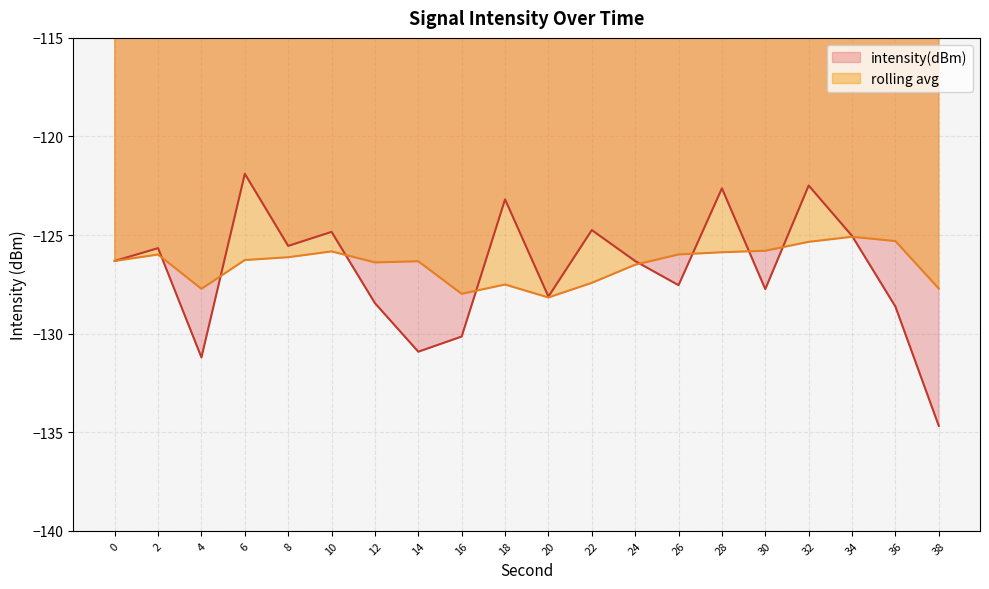

What is the change in value from 4 to 32?

+8.7